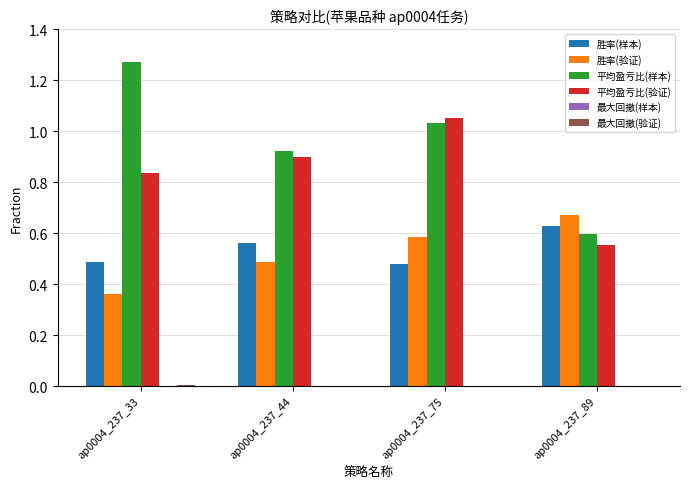

At which category is the sum across all series the highest?

ap0004_237_75